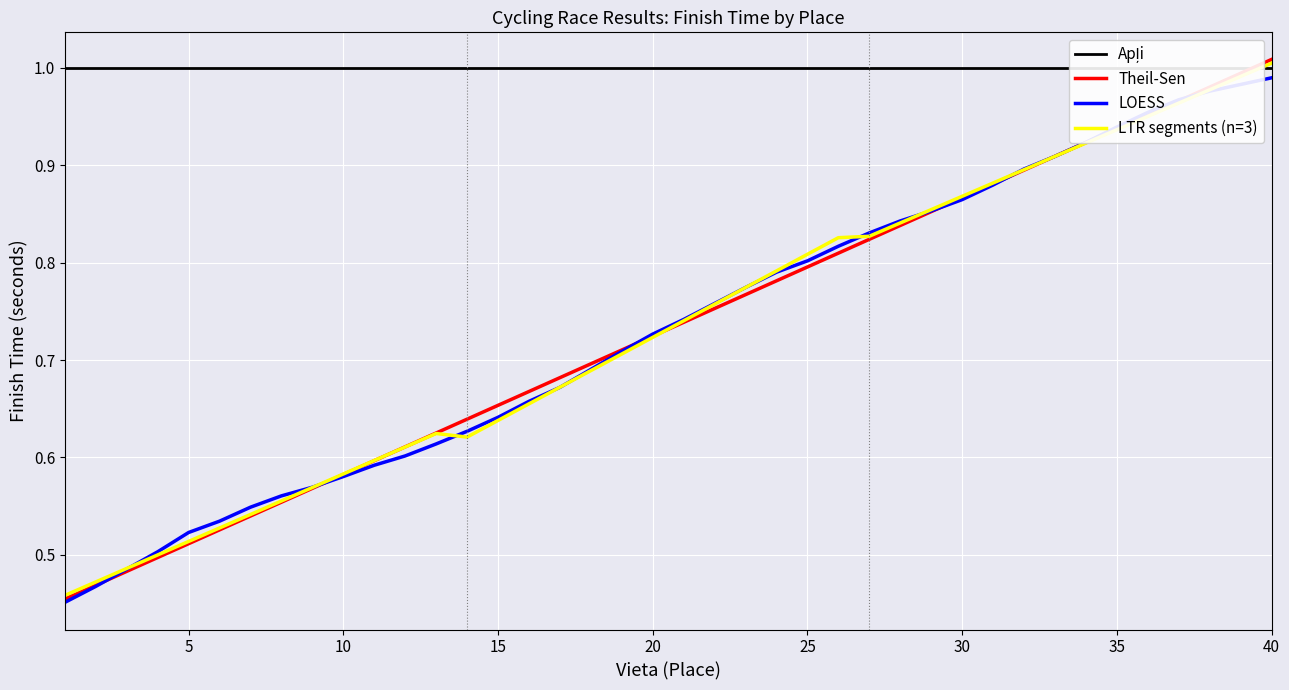

True or false: Theil-Sen has a value of 0.3 at 40.

False